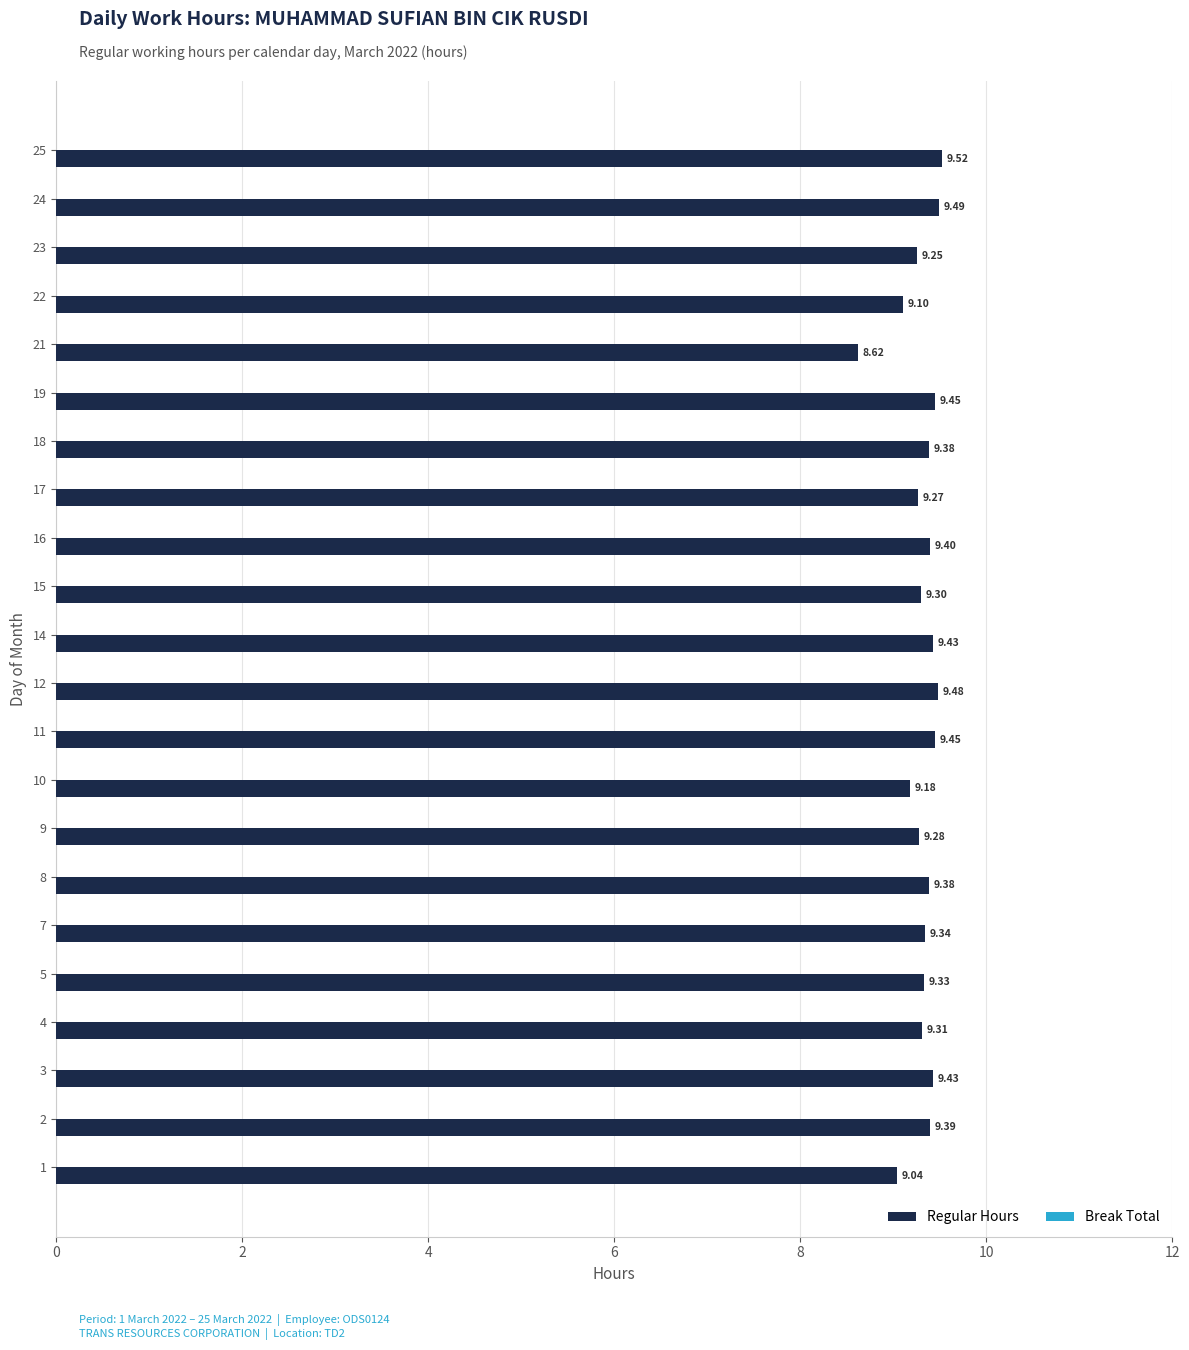

Between 5 and 4, which is larger?

5